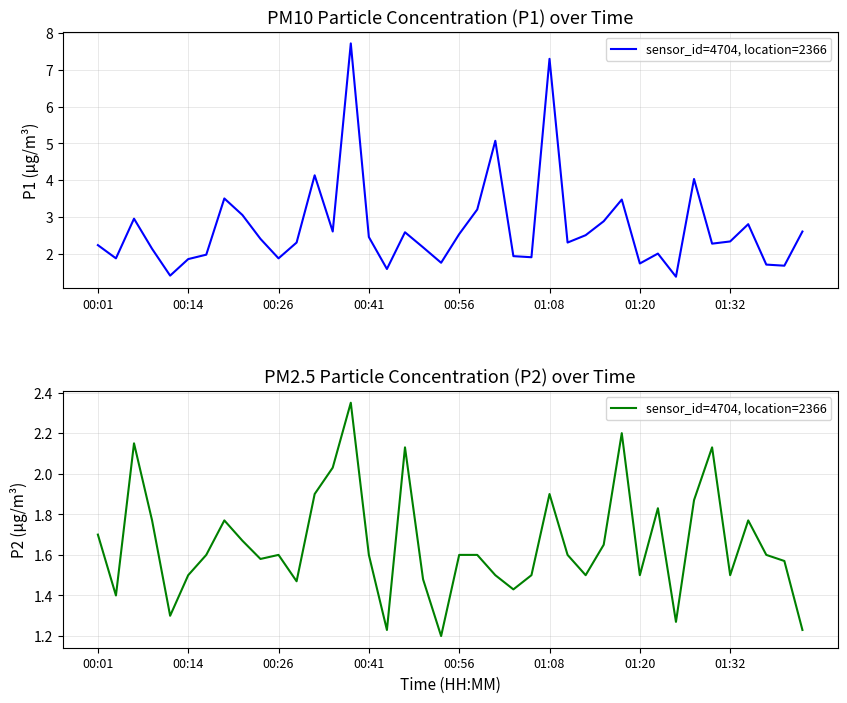

What is the sum of the values at 19 and 11?

2.7